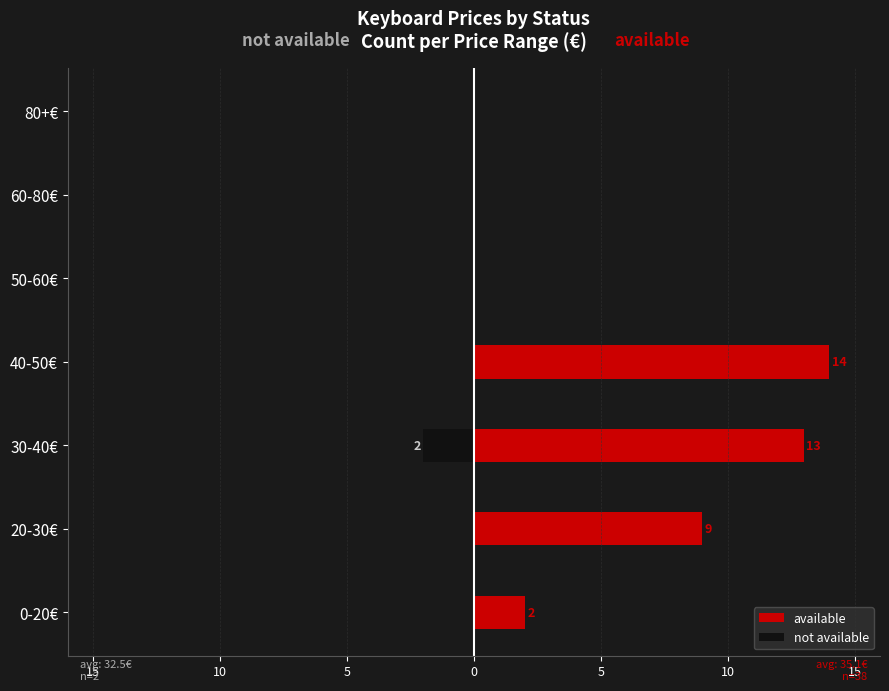

What is the sum of the available values at 30-40€ and 40-50€?

27